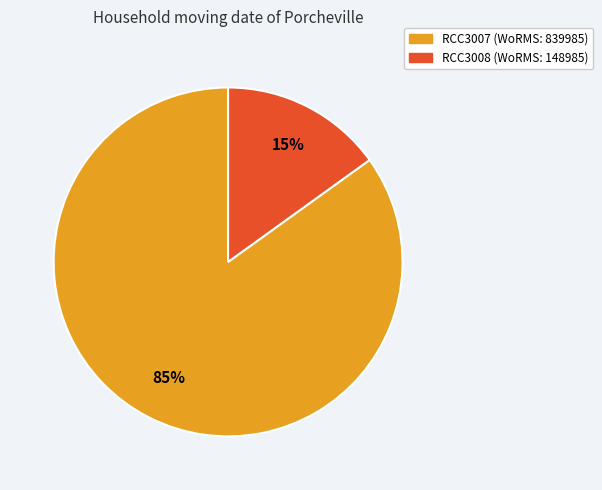

Do RCC3008 and RCC3007 together represent more than half of the pie?

Yes